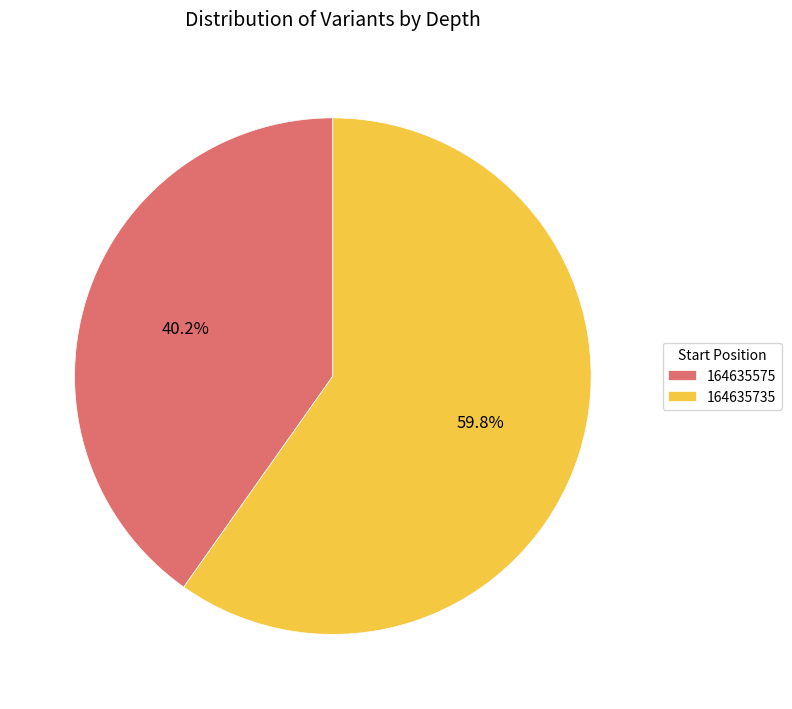

To the nearest percent, what is the difference between the 164635735 and 164635575 slice percentages?

20%